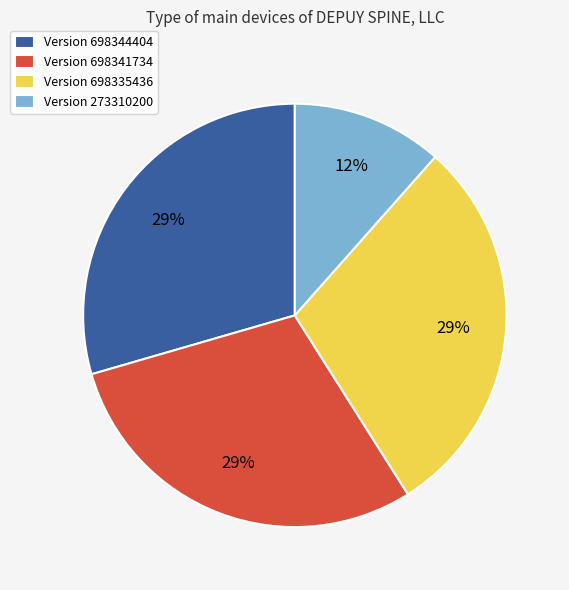

How many segments does this pie chart have?

4